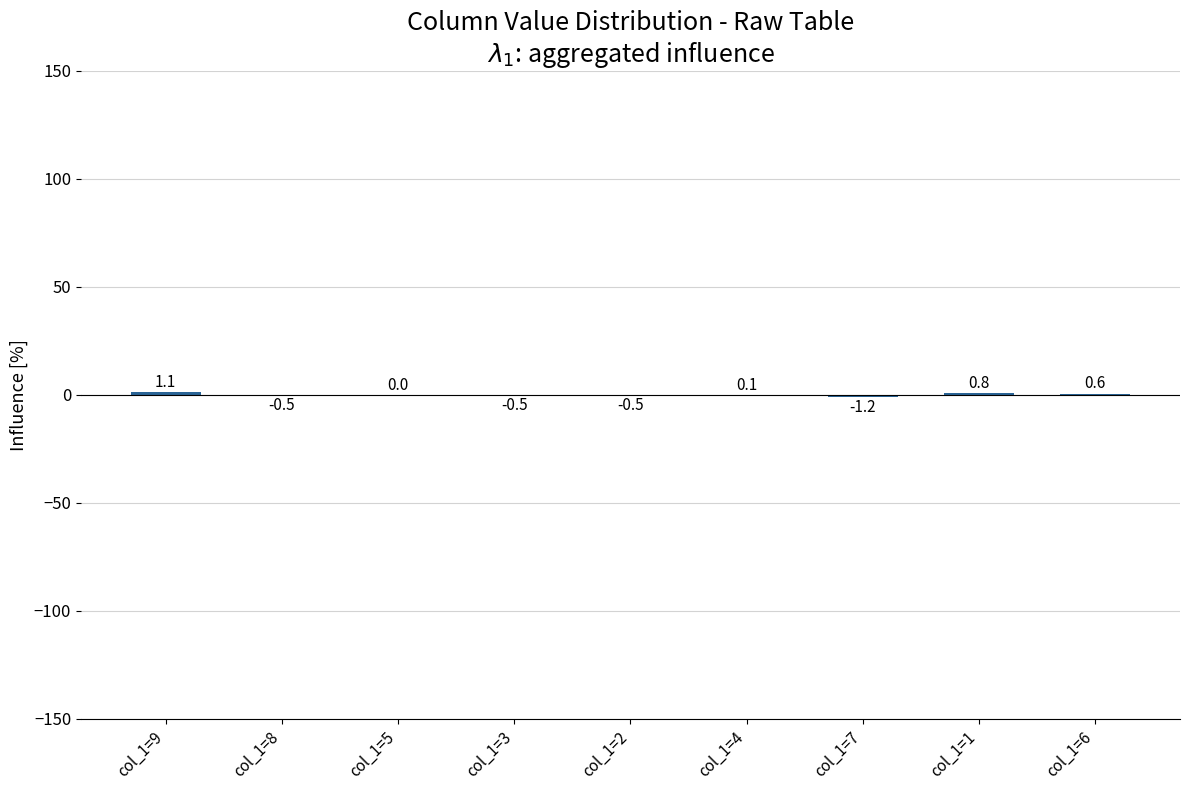

What is the sum of the values at col_1=8 and col_1=2?

-1.0